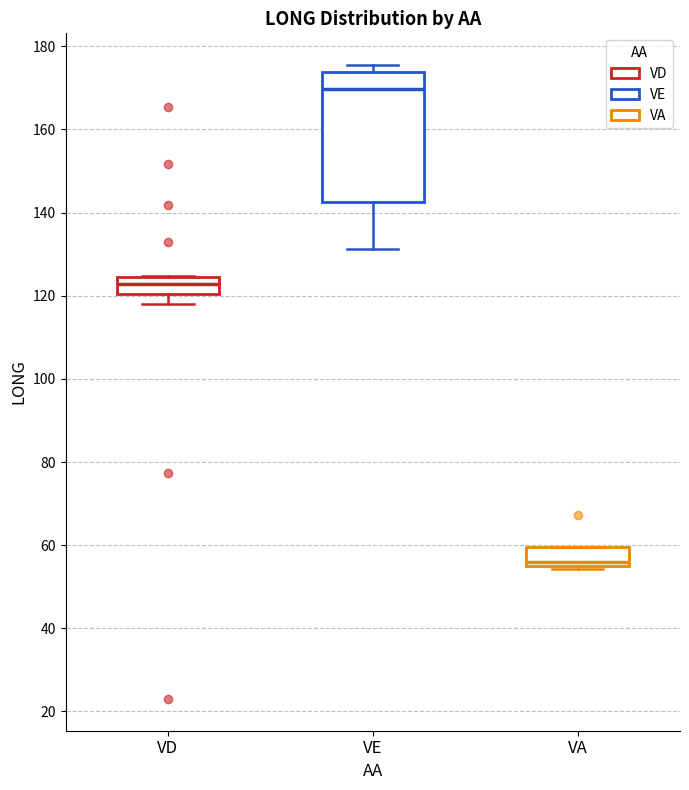

Where is the lower edge of the box for VD on the y-axis? The values are not printed on the chart, so give them approximately, as read against the axis.

120